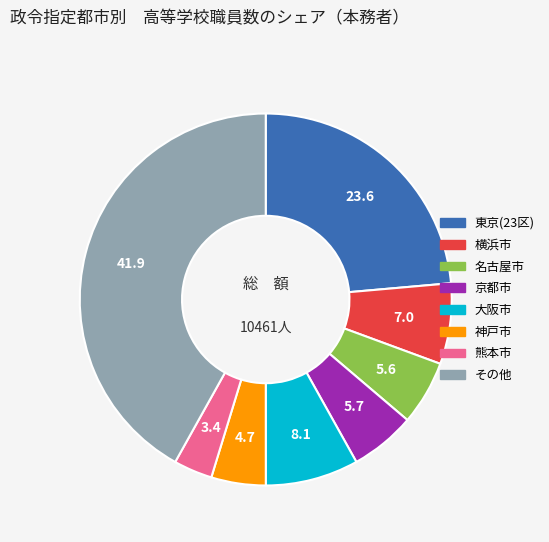

The 京都市 slice represents 1% of the pie. True or false?

False